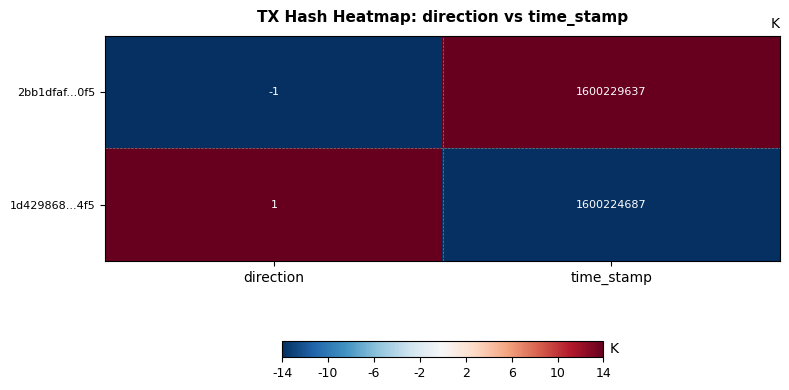

True or false: 2bb1dfaf...0f5 has a value of 2450432971 at time_stamp.

False